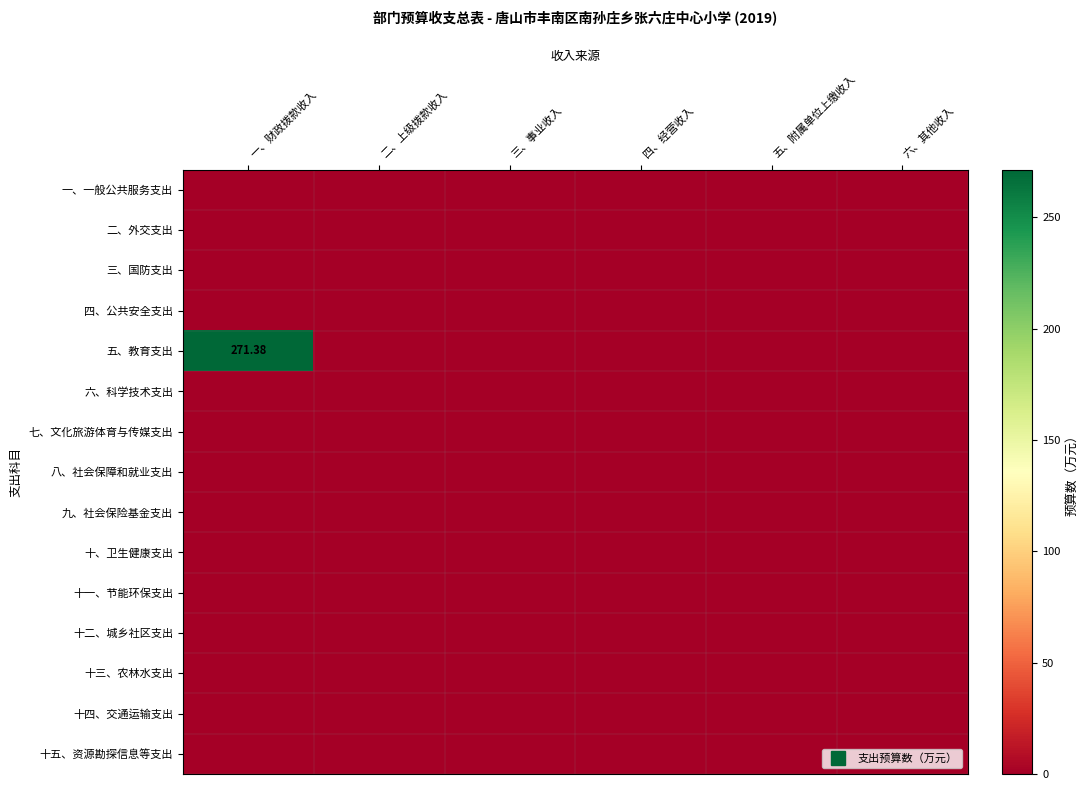

What is the greatest value displayed?

271.4